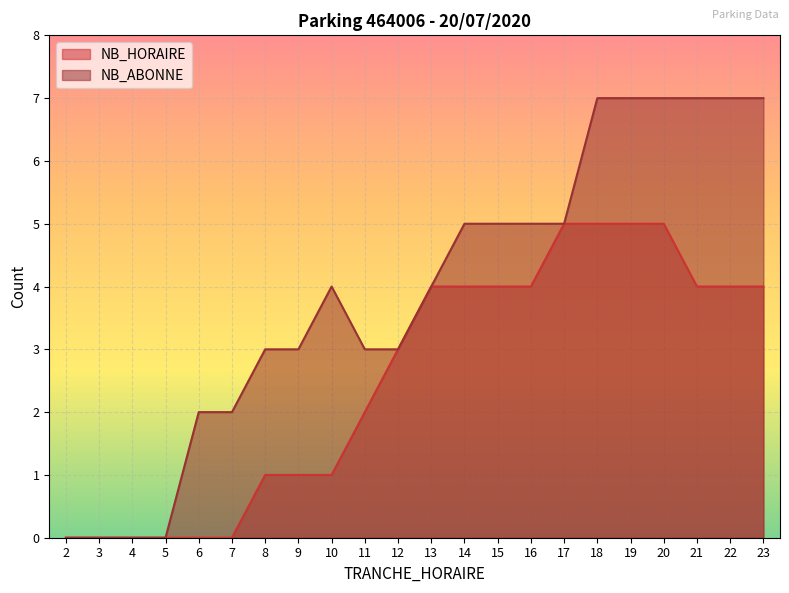

Which series has the widest spread of values?

NB_ABONNE